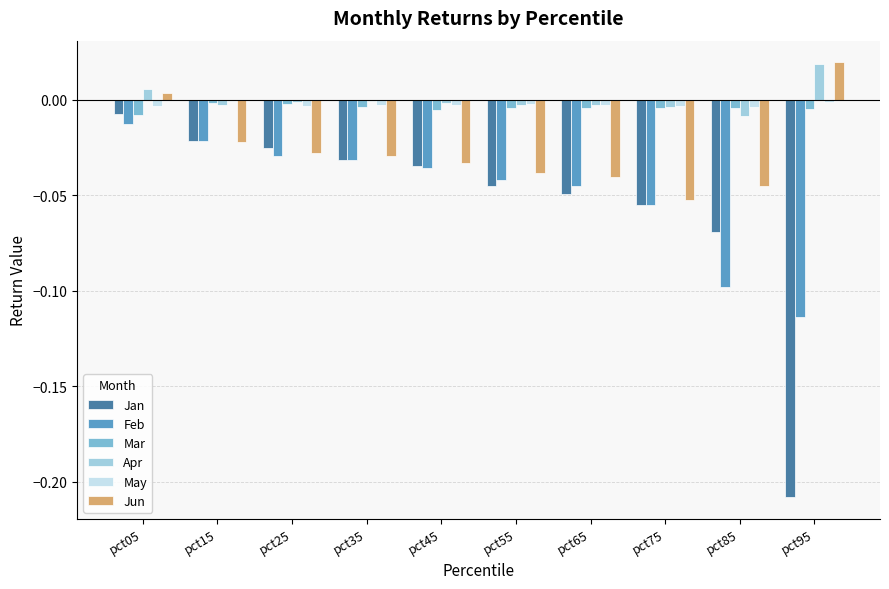

How many distinct data groups are displayed?

6